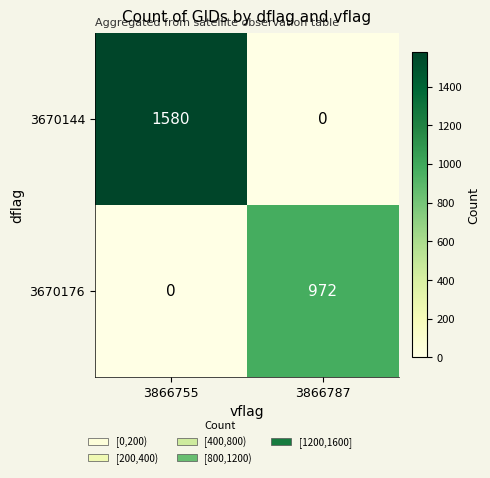

Reading left to right, what are all the values shown in this chart?

3670144: 1580	0
3670176: 0	972